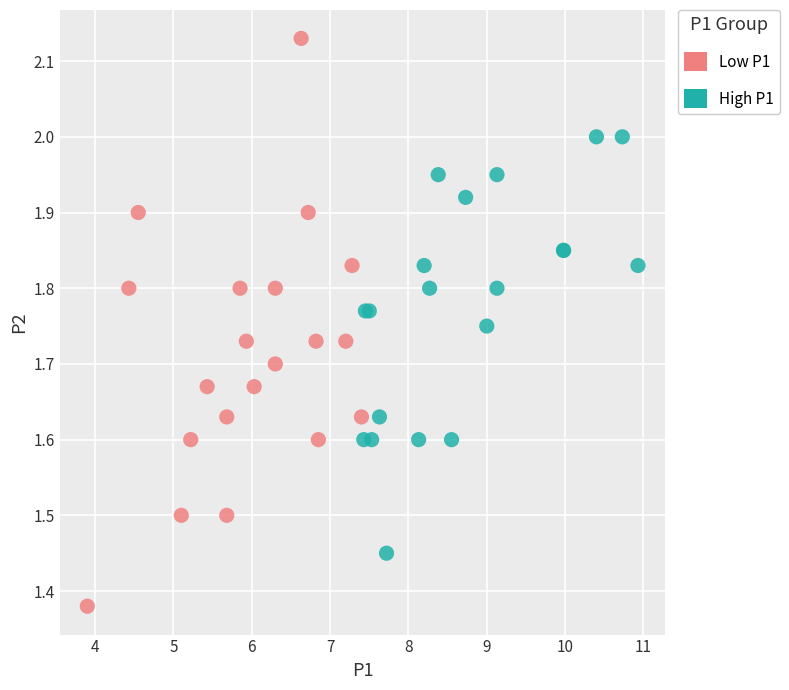

Which series has the widest spread of Y values?

Low P1